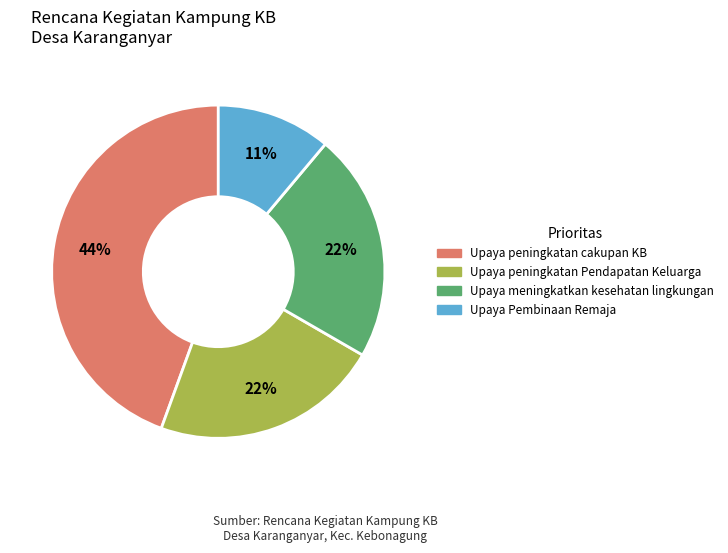

To the nearest percent, what is the difference between the largest and smallest slice percentages?

33%